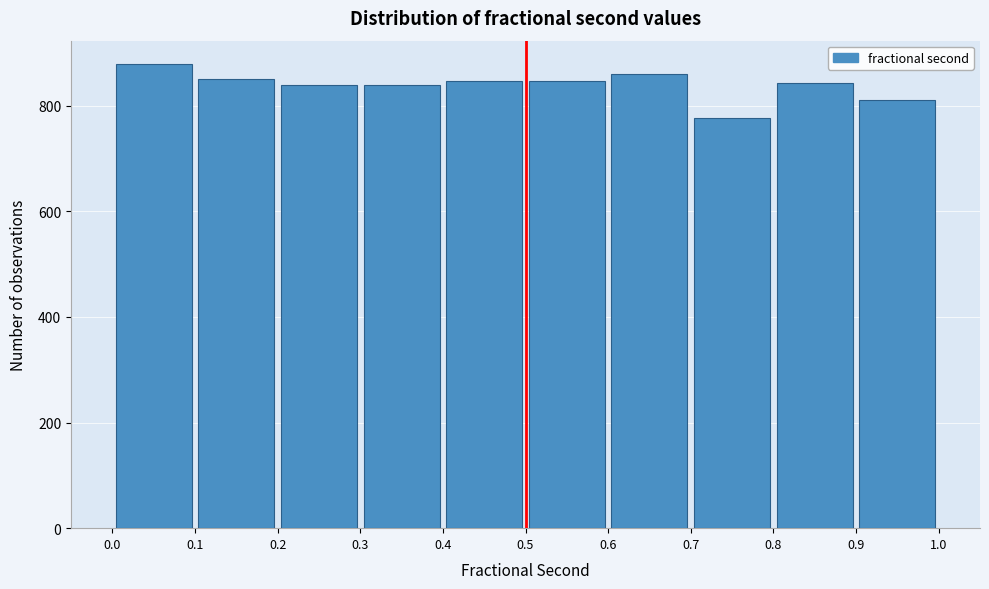

How tall is the bar that spans 0.8 to 0.9 on the x-axis? The values are not printed on the chart, so give them approximately, as read against the axis.

840